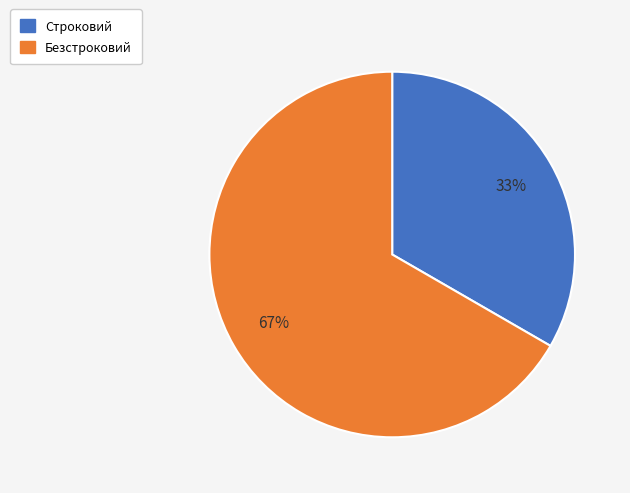

What percentage is the Безстроковий slice, to the nearest percent?

67%